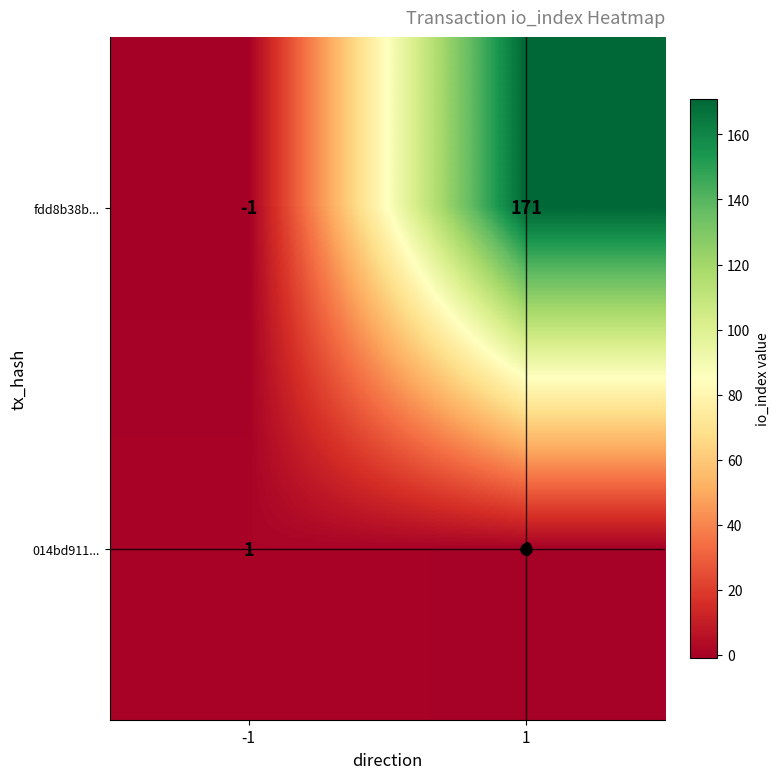

Count the number of data series in this chart.

2